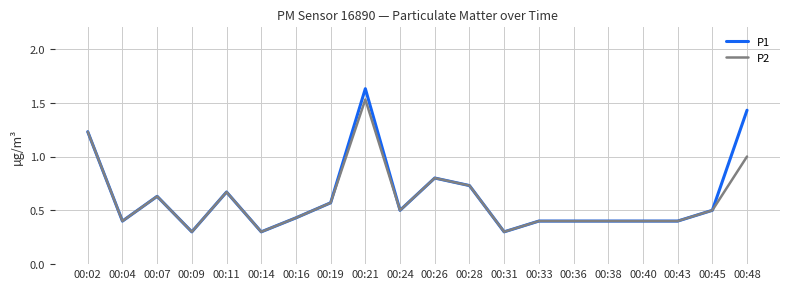

Which series changed the most between 00:07 and 00:48?

P1